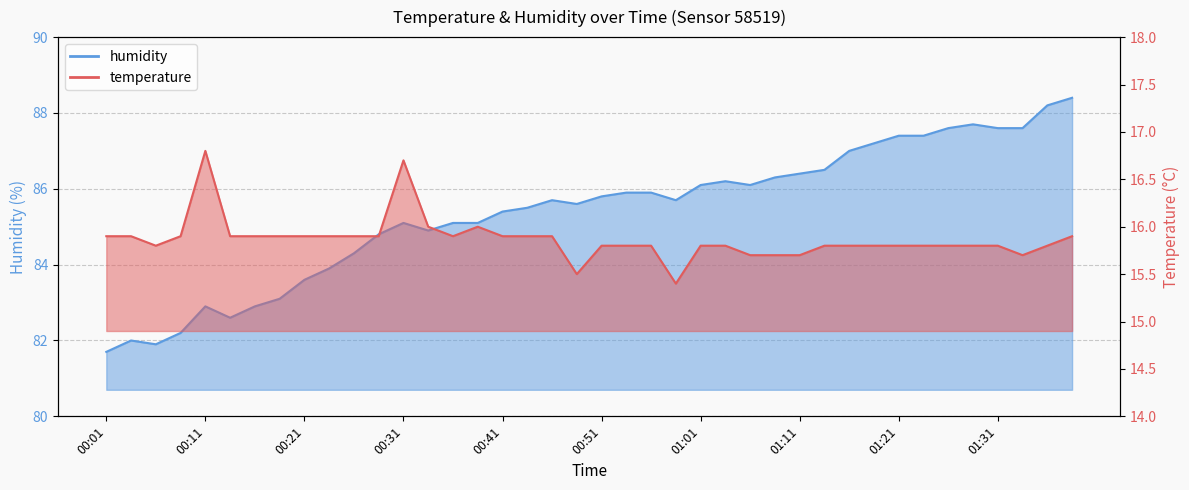

Which has a higher value, 01:01 or 01:36?

01:01